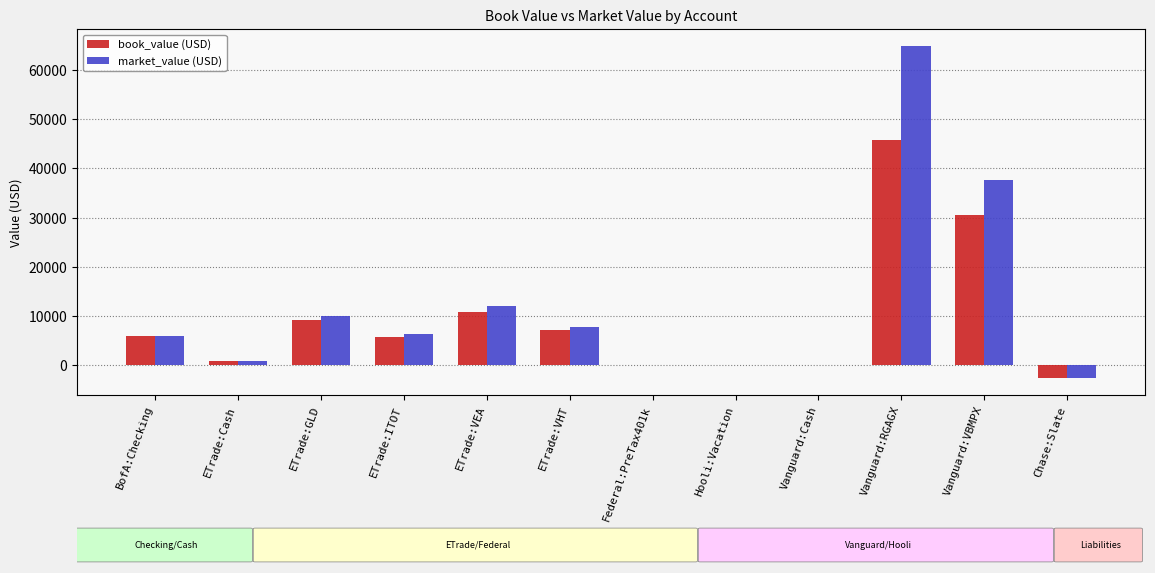

Are the bars horizontal?

No